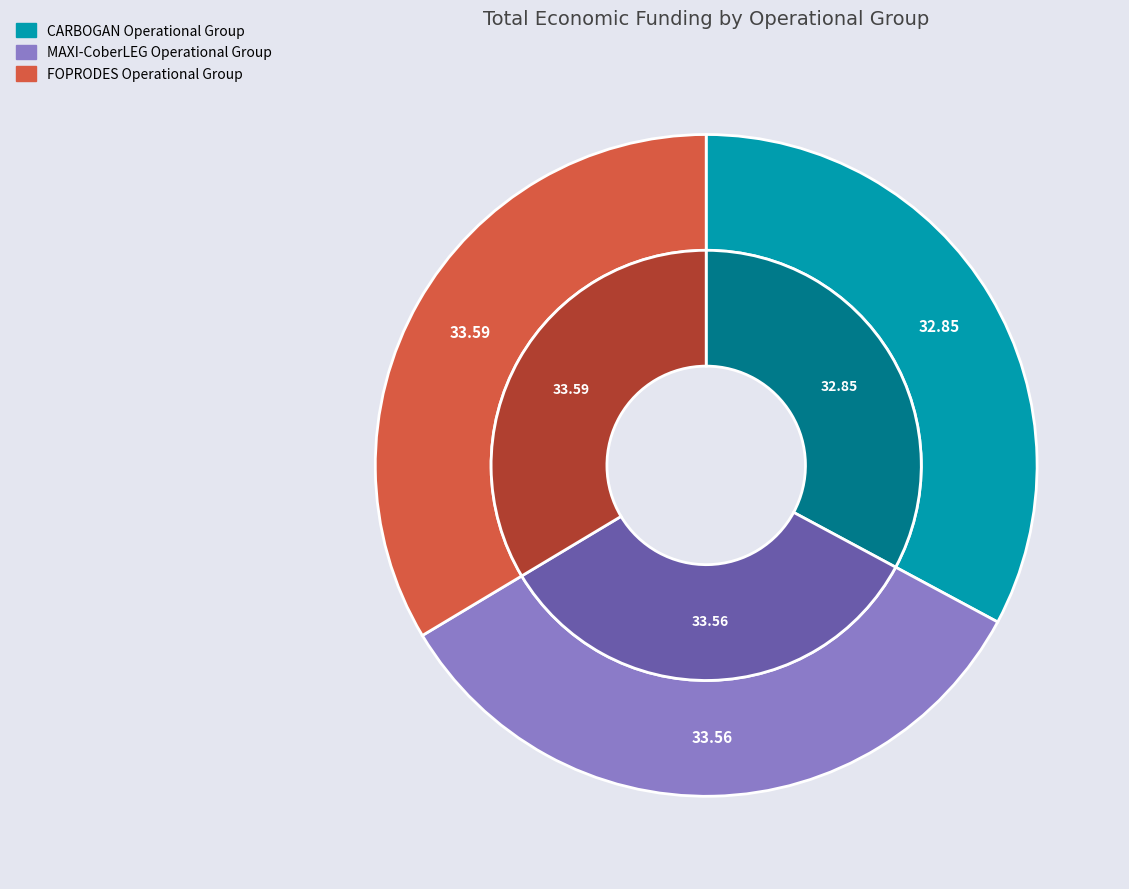

To the nearest percent, what is the combined percentage of MAXI-CoberLEG and CARBOGAN?

66%